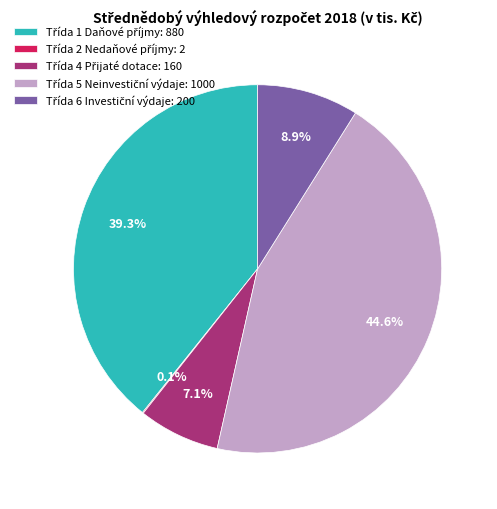

Is there any slice that represents more than half of the pie?

No